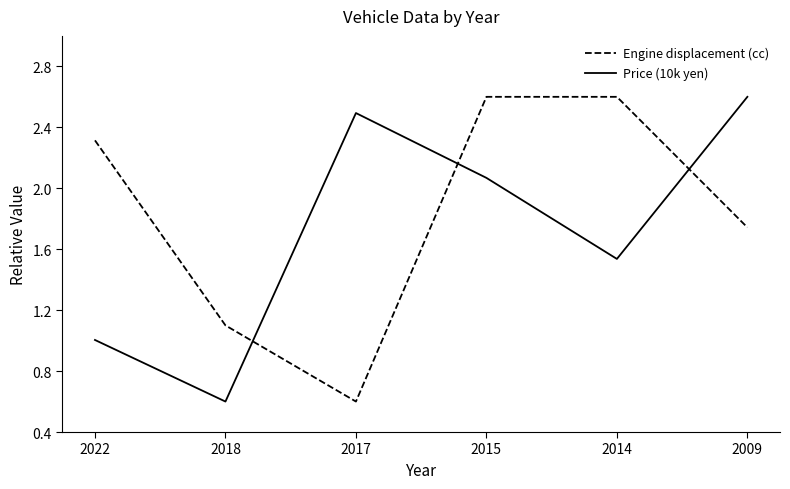

True or false: Engine displacement (cc) has more than 2 interior local peaks.

False